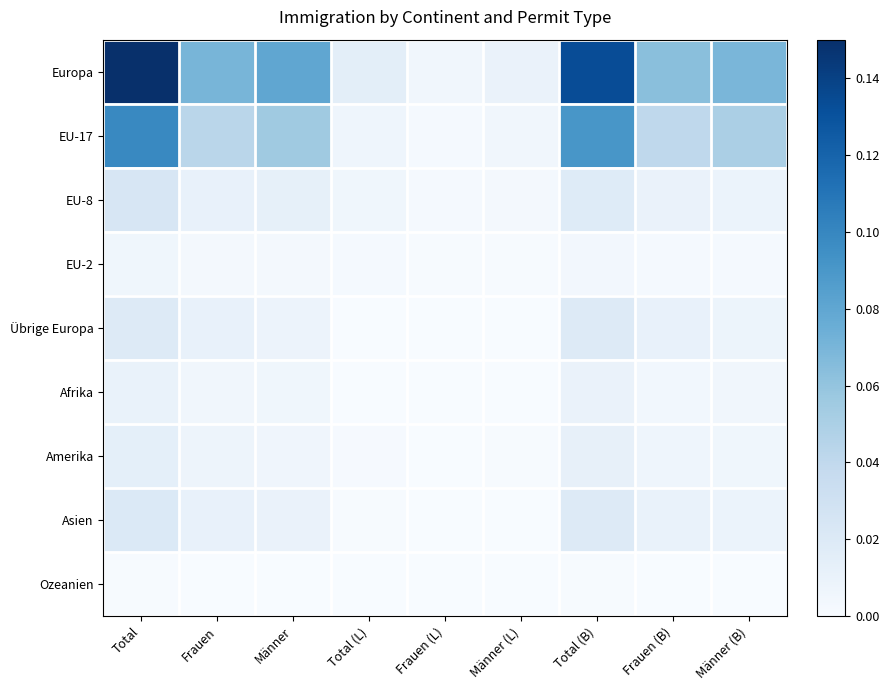

Reading left to right, transcribe all the data shown in this chart.

Europa: Total=0.1	Frauen=0.1	Männer=0.1	Total (L)=0.0	Frauen (L)=0.0	Männer (L)=0.0	Total (B)=0.1	Frauen (B)=0.1	Männer (B)=0.1
EU-17: Total=0.1	Frauen=0.0	Männer=0.1	Total (L)=0.0	Frauen (L)=0.0	Männer (L)=0.0	Total (B)=0.1	Frauen (B)=0.0	Männer (B)=0.1
EU-8: Total=0.0	Frauen=0.0	Männer=0.0	Total (L)=0.0	Frauen (L)=0.0	Männer (L)=0.0	Total (B)=0.0	Frauen (B)=0.0	Männer (B)=0.0
EU-2: Total=0.0	Frauen=0.0	Männer=0.0	Total (L)=0.0	Frauen (L)=0.0	Männer (L)=0.0	Total (B)=0.0	Frauen (B)=0.0	Männer (B)=0.0
Übrige Europa: Total=0.0	Frauen=0.0	Männer=0.0	Total (L)=0.0	Frauen (L)=0.0	Männer (L)=0.0	Total (B)=0.0	Frauen (B)=0.0	Männer (B)=0.0
Afrika: Total=0.0	Frauen=0.0	Männer=0.0	Total (L)=0.0	Frauen (L)=0.0	Männer (L)=0.0	Total (B)=0.0	Frauen (B)=0.0	Männer (B)=0.0
Amerika: Total=0.0	Frauen=0.0	Männer=0.0	Total (L)=0.0	Frauen (L)=0.0	Männer (L)=0.0	Total (B)=0.0	Frauen (B)=0.0	Männer (B)=0.0
Asien: Total=0.0	Frauen=0.0	Männer=0.0	Total (L)=0.0	Frauen (L)=0.0	Männer (L)=0.0	Total (B)=0.0	Frauen (B)=0.0	Männer (B)=0.0
Ozeanien: Total=0.0	Frauen=0.0	Männer=0.0	Total (L)=0.0	Frauen (L)=0.0	Männer (L)=0.0	Total (B)=0.0	Frauen (B)=0.0	Männer (B)=0.0